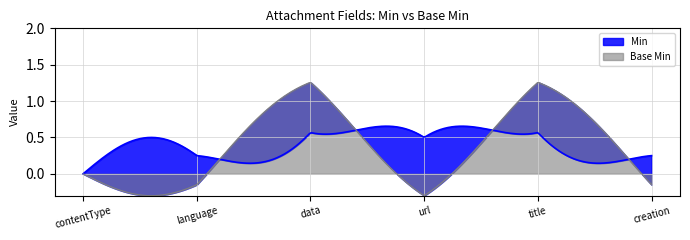

The Min series shows 0 at AttachmentsCz.data. True or false?

False